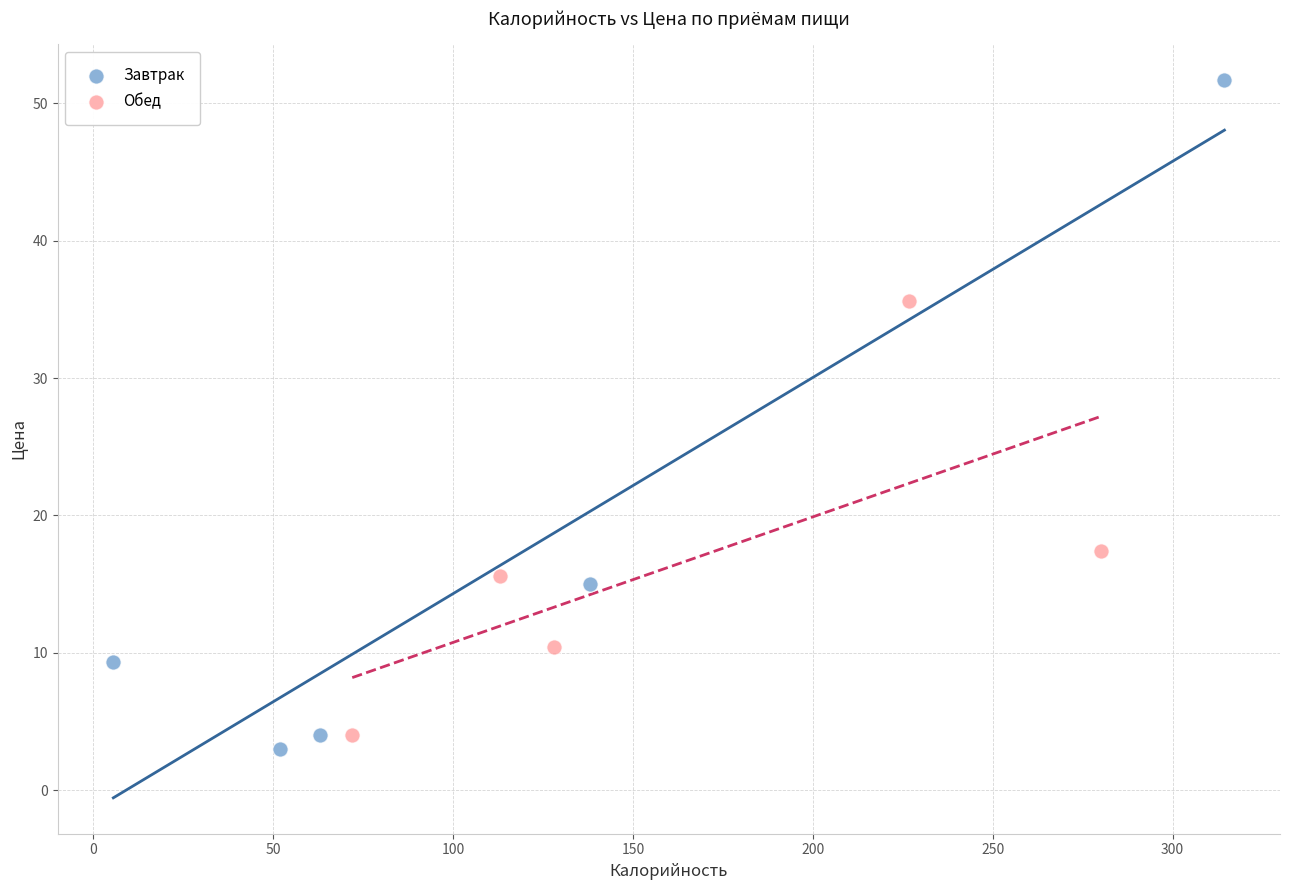

Which series has the largest Y range (max minus min)?

Завтрак